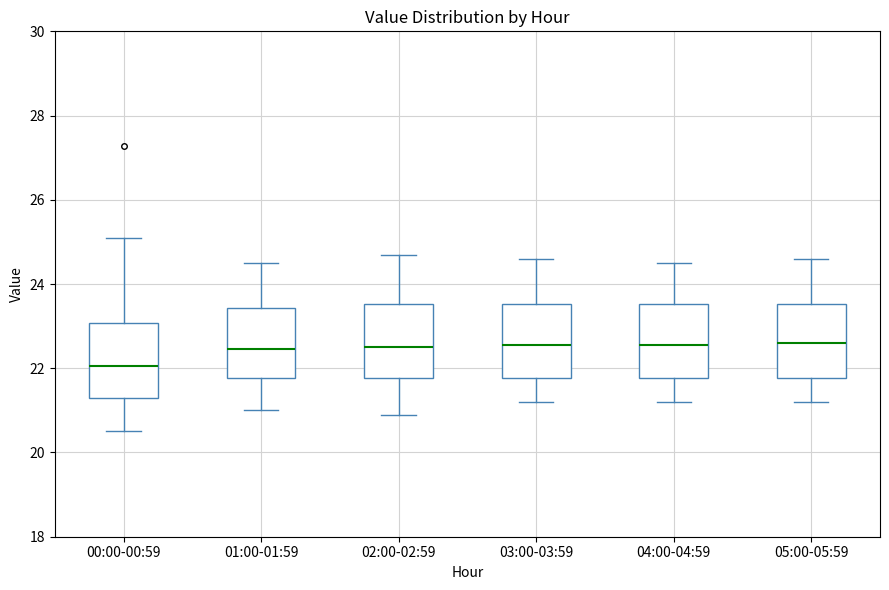

Where does the upper whisker of the box for 01:00-01:59 end on the y-axis? The values are not printed on the chart, so give them approximately, as read against the axis.

24.6